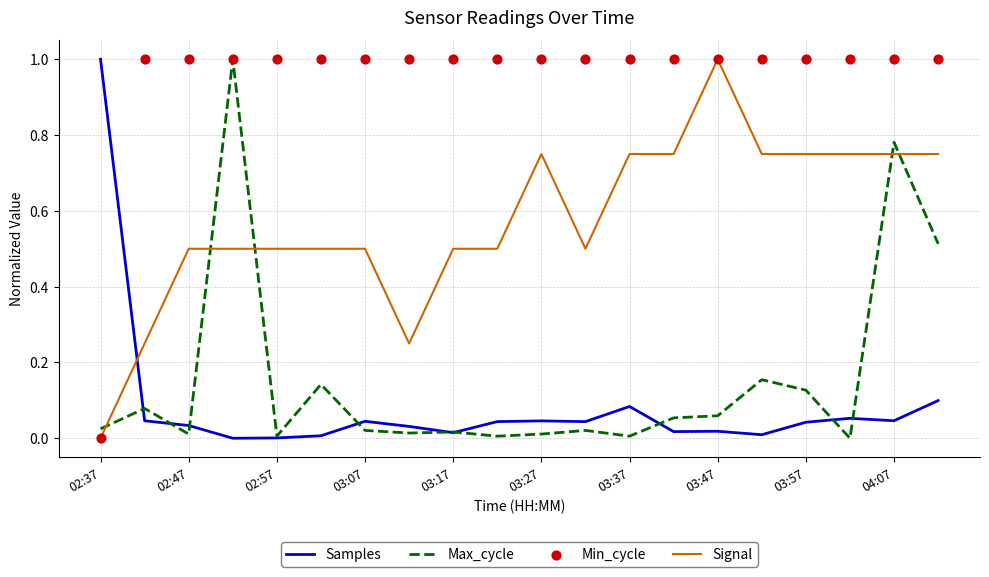

At how many categories does at least one series exceed 0?

20